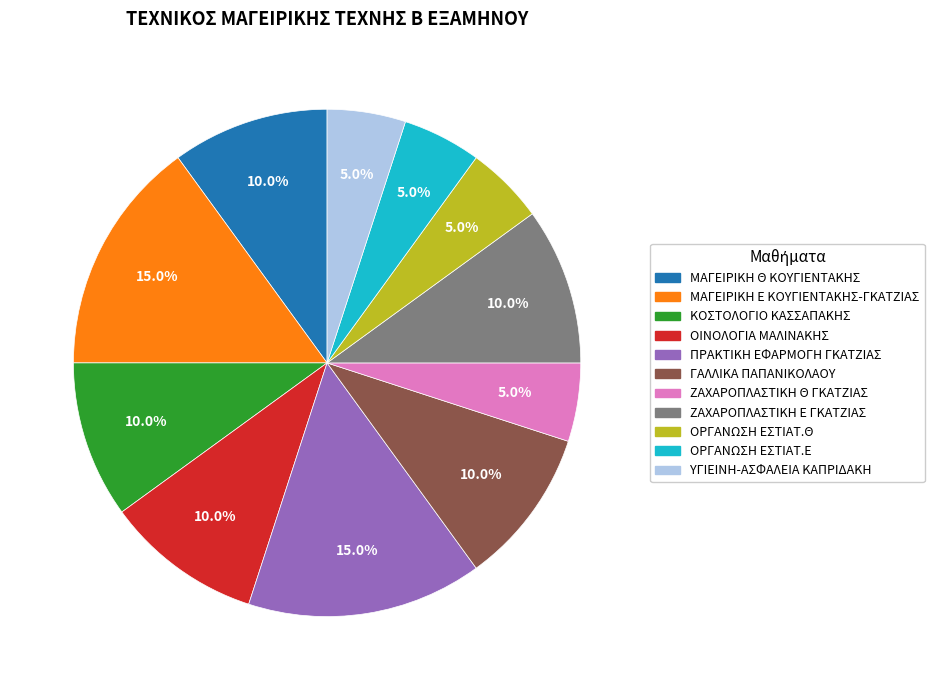

Between ΜΑΓΕΙΡΙΚΗ Θ ΚΟΥΓΙΕΝΤΑΚΗΣ and ΥΓΙΕΙΝΗ-ΑΣΦΑΛΕΙΑ ΚΑΠΡΙΔΑΚΗ, which is larger?

ΜΑΓΕΙΡΙΚΗ Θ ΚΟΥΓΙΕΝΤΑΚΗΣ